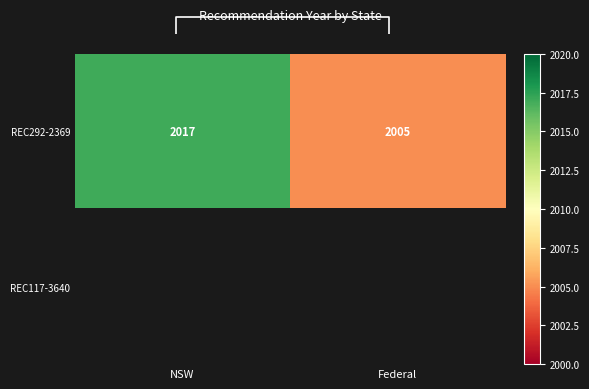

Which label corresponds to the smallest value in the chart?

Federal